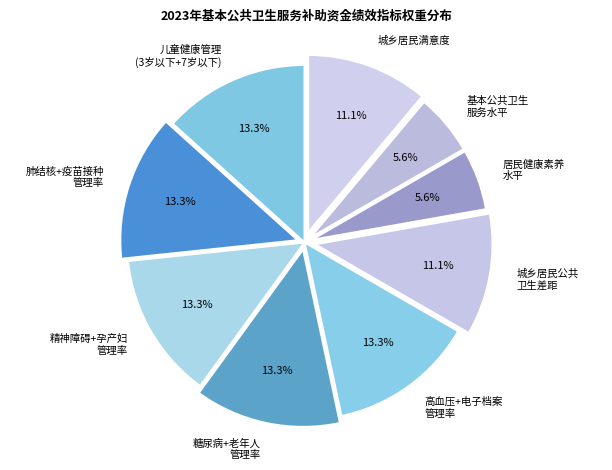

Does any single category account for the majority?

No